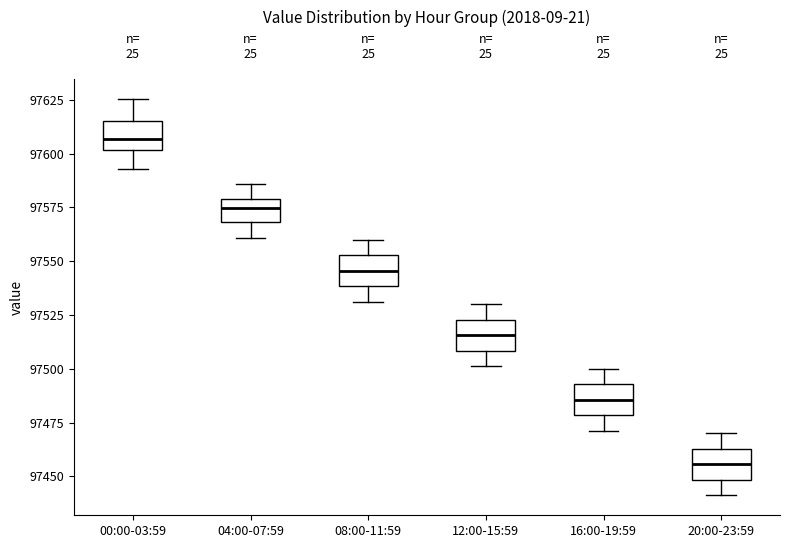

Which box's median line is the lowest?

20:00-23:59